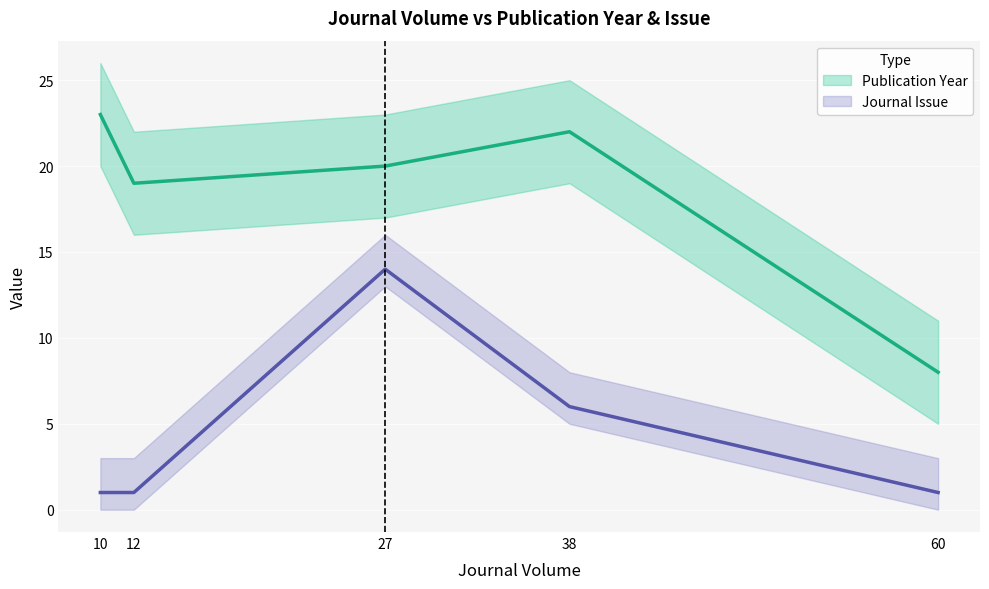

How many lines are shown in the chart?

2